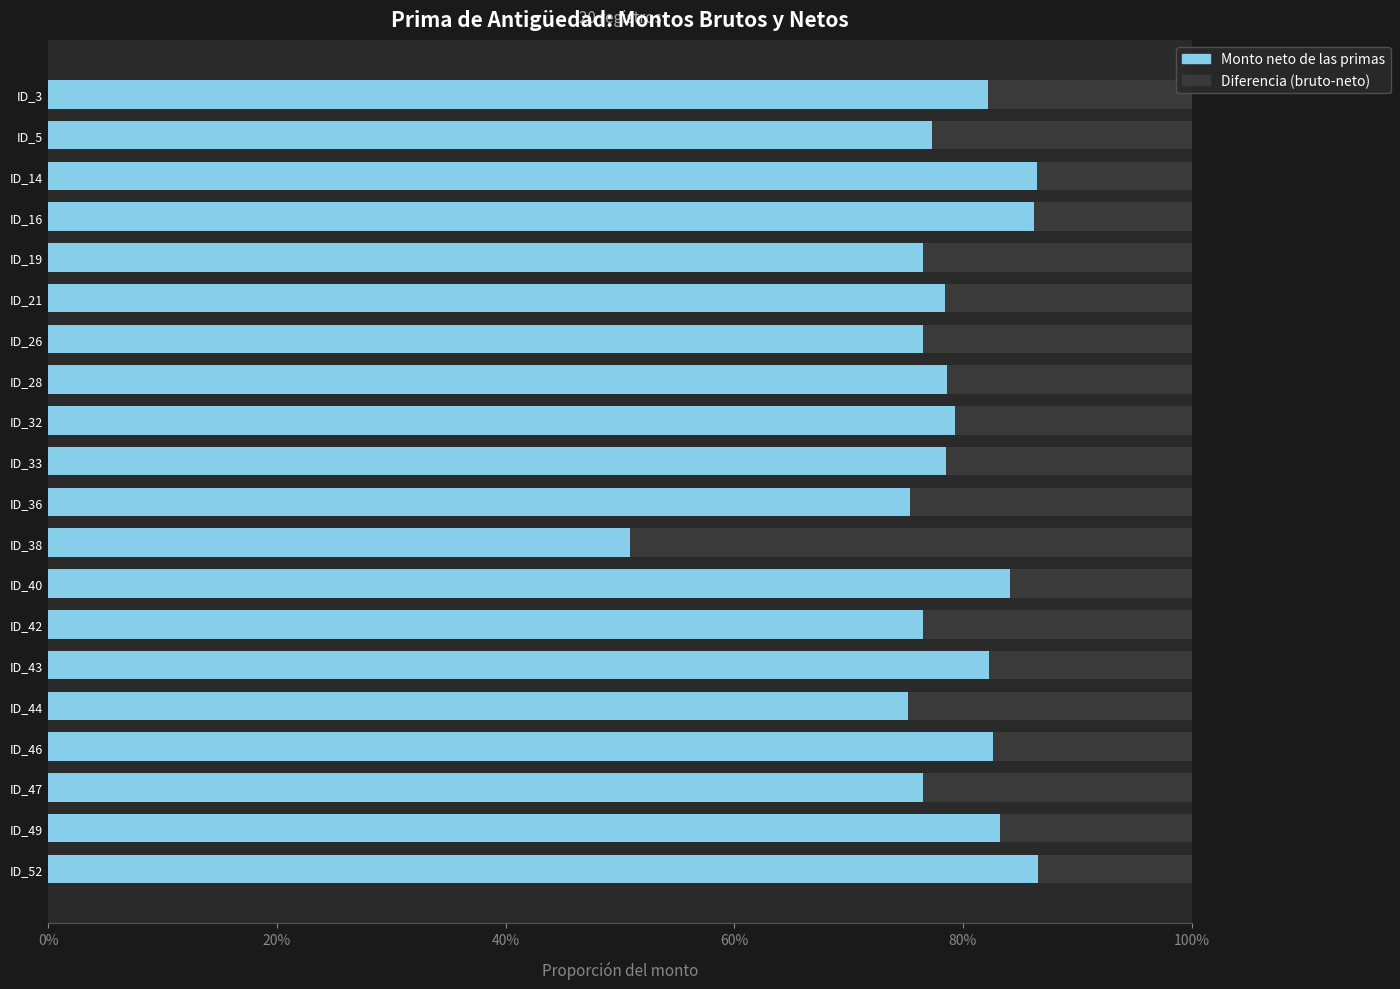

True or false: Monto neto de las primas has a value of 76.5 at ID_19.

True